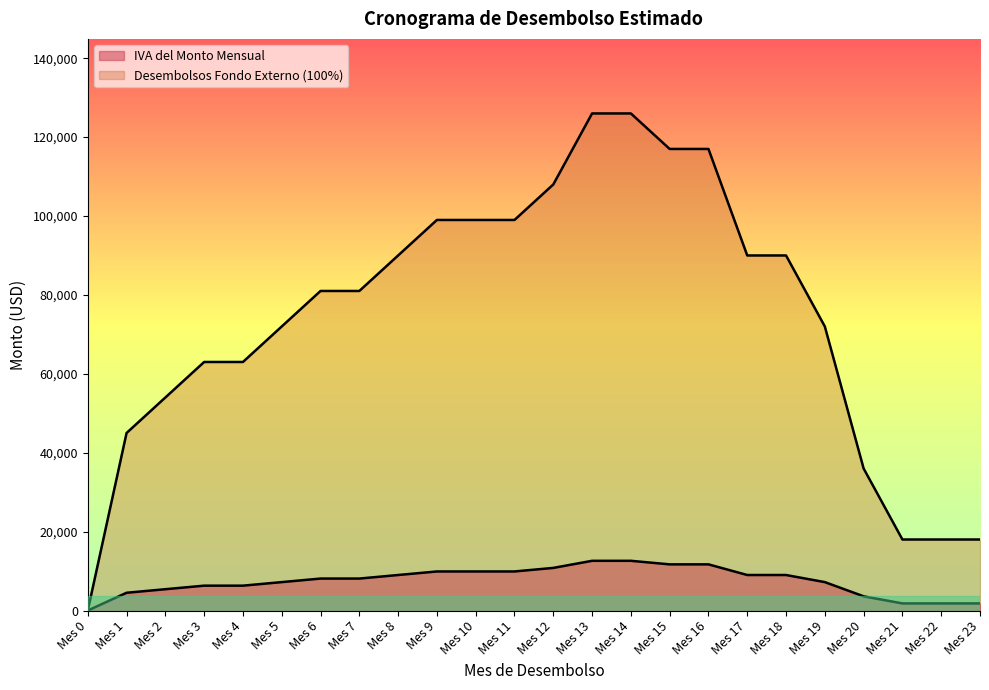

What is the sum of the Desembolsos Fondo Externo (100%) values at Mes 7 and Mes 18?

171000